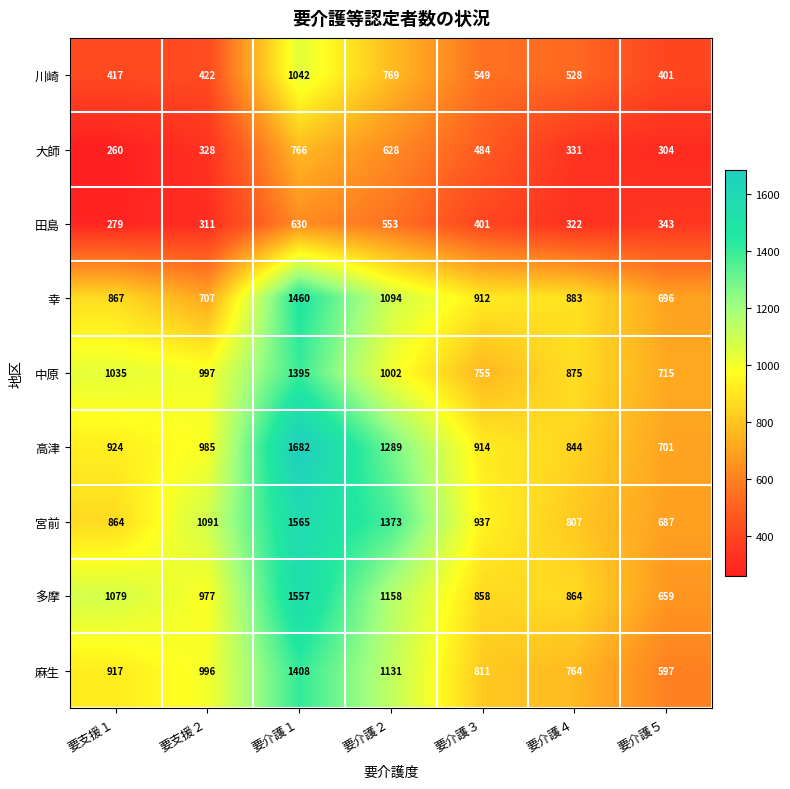

Rank the categories by 大師 value from highest to lowest.

要介護１, 要介護２, 要介護３, 要介護４, 要支援２, 要介護５, 要支援１